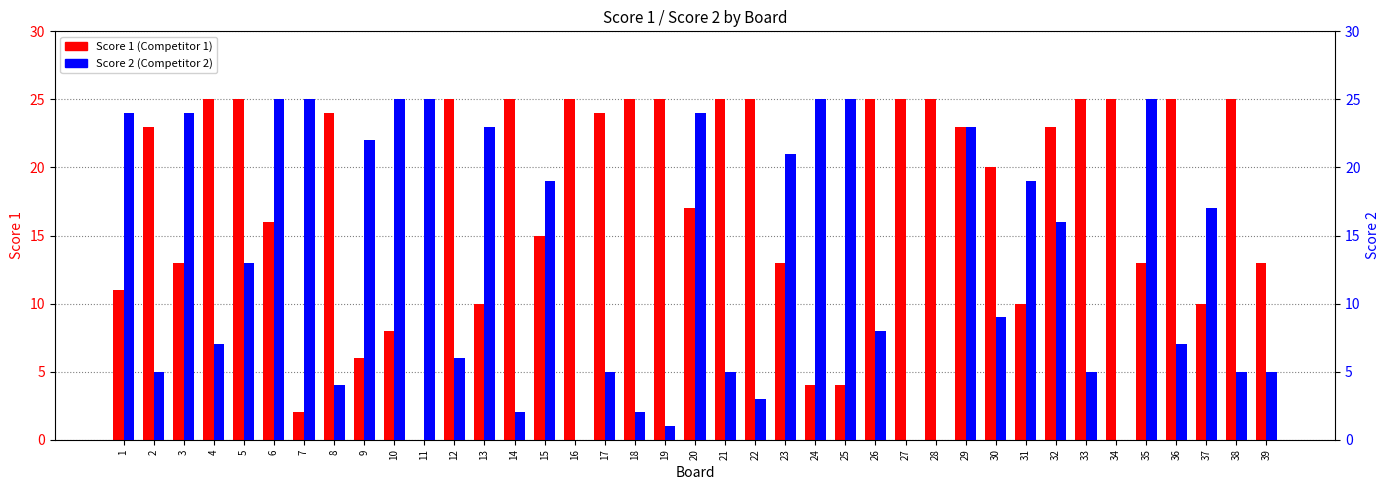

What is the sum of all Score 2 values?

499